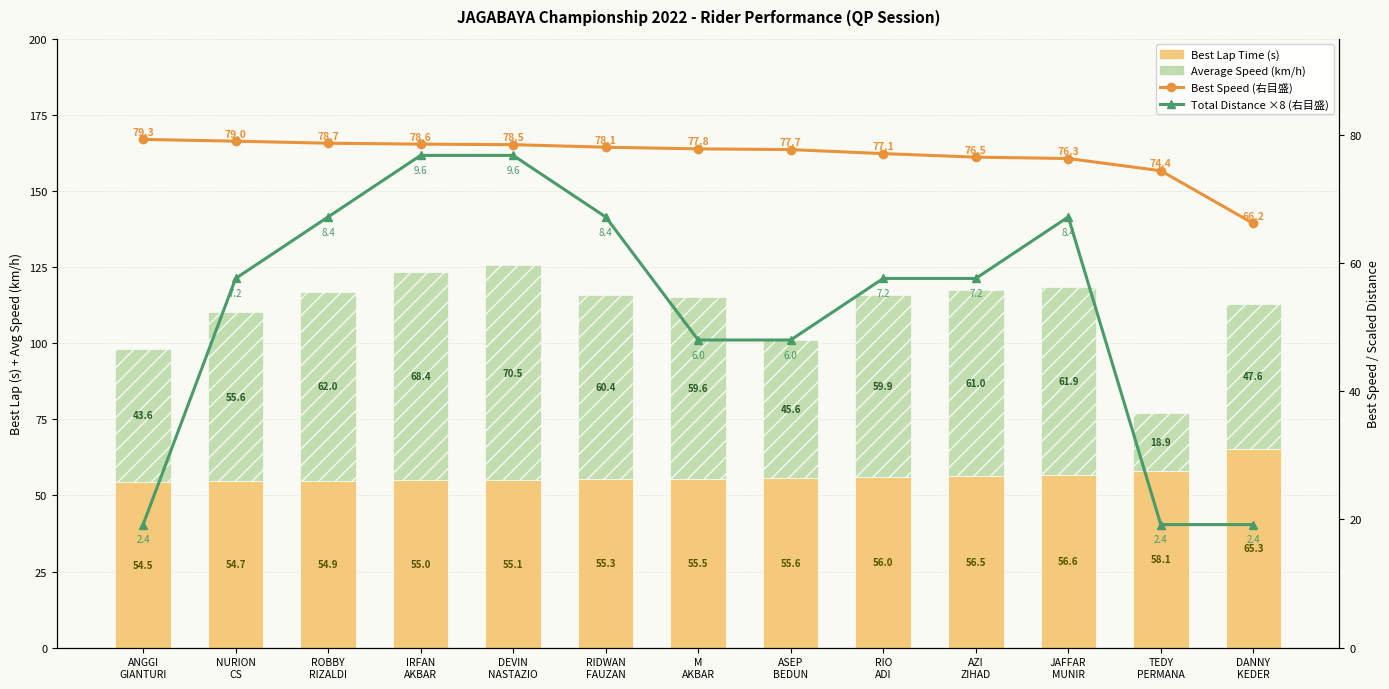

The Total Distance ×8 (右目盛) series shows 19.2 at ANGGI
GIANTURI. True or false?

True